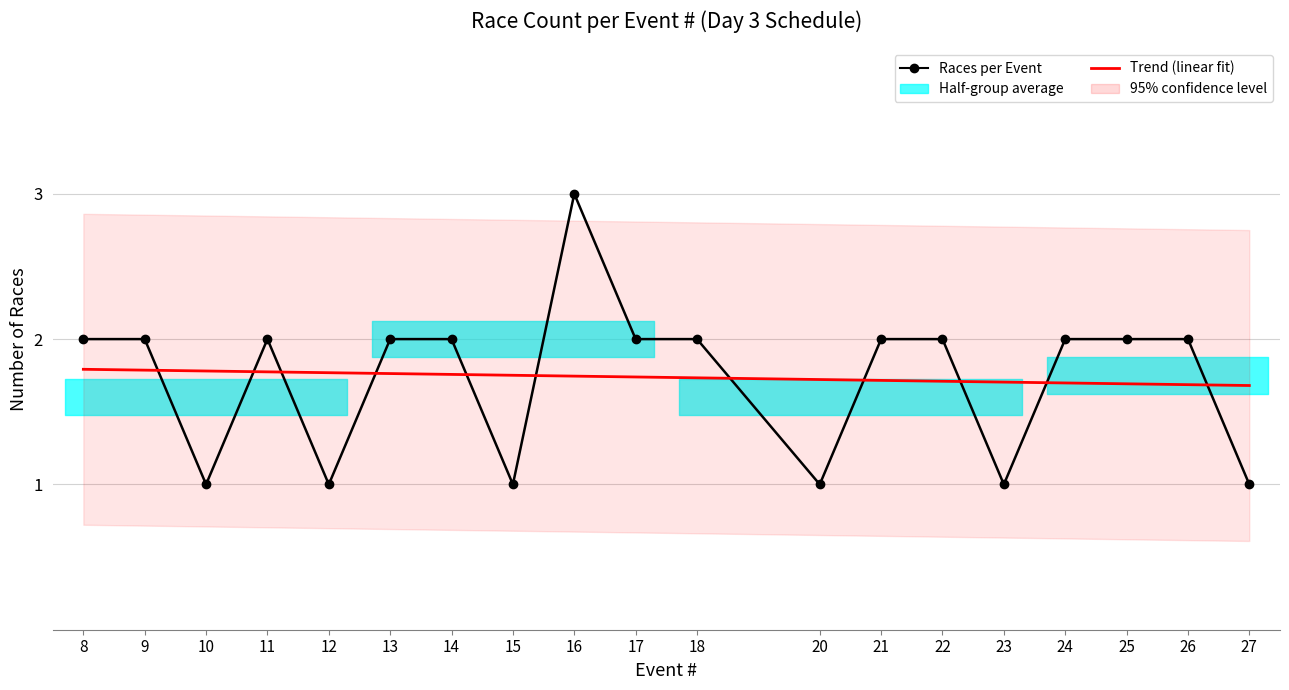

Between 22 and 17, which is larger?

22